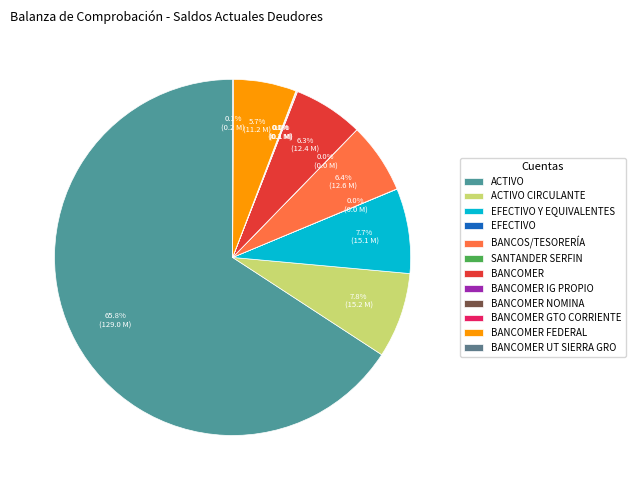

How many slices are in this pie chart?

12